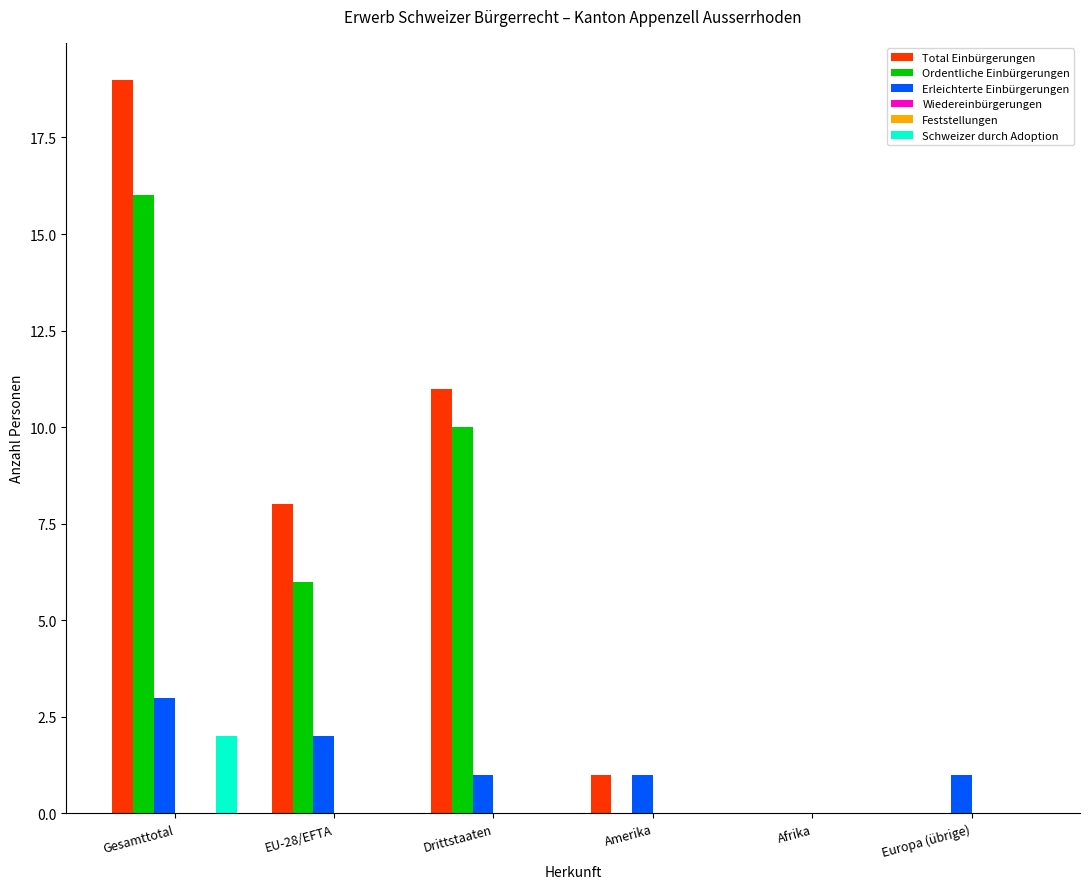

Which has a higher value, Gesamttotal or Drittstaaten?

Gesamttotal